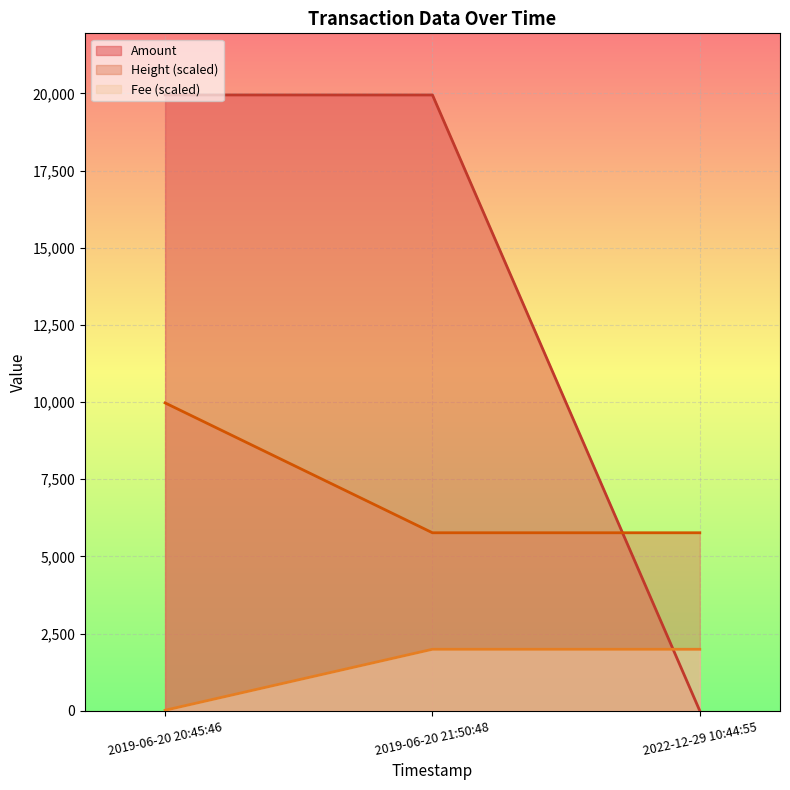

What is the total value across all series at 2019-06-20 21:50:48?

27709.8